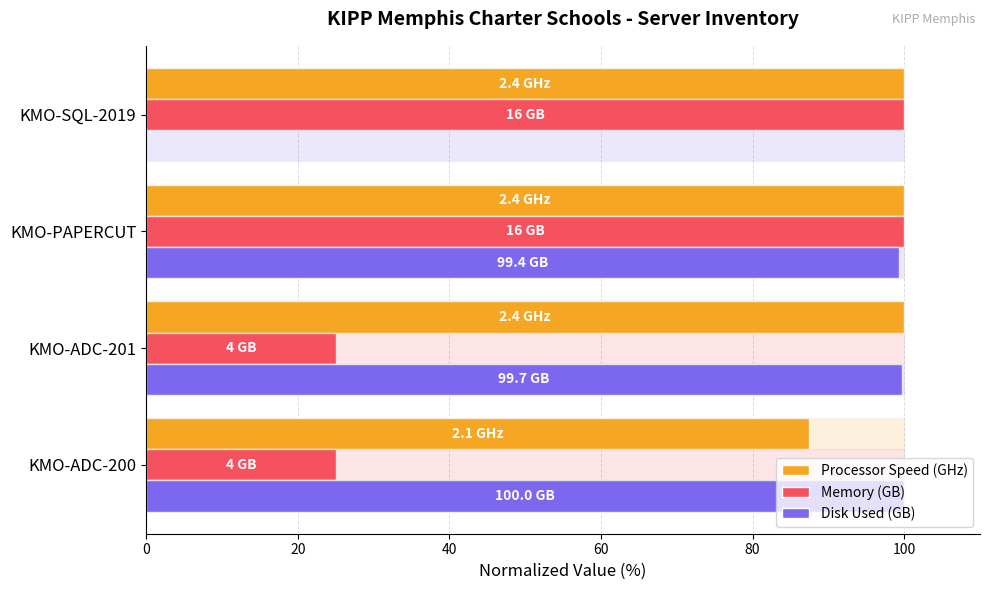

How many values in the Memory (GB) series are below 100?

2